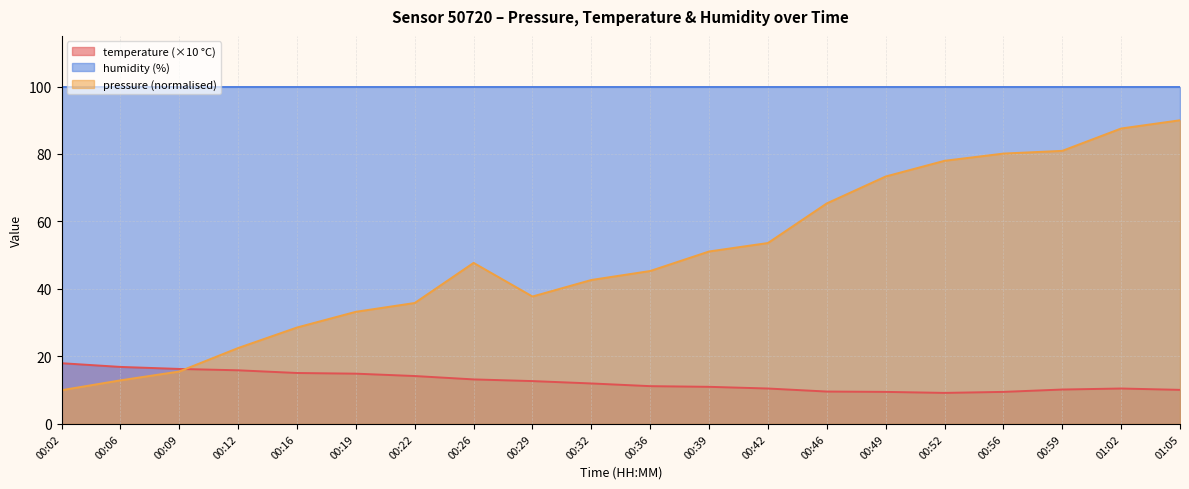

How many series are shown in this chart?

3